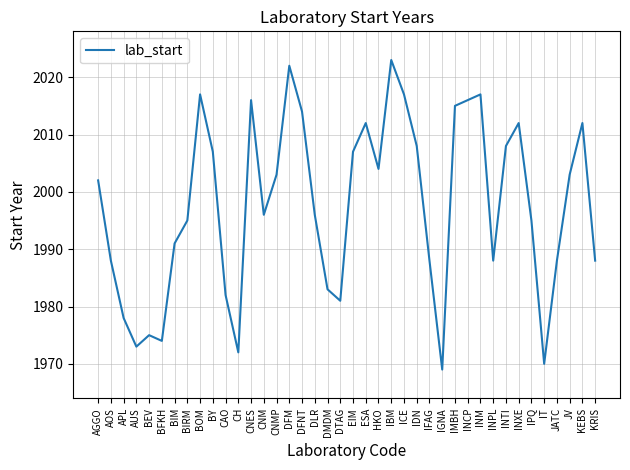

True or false: the data shows 589 at BIRM.

False